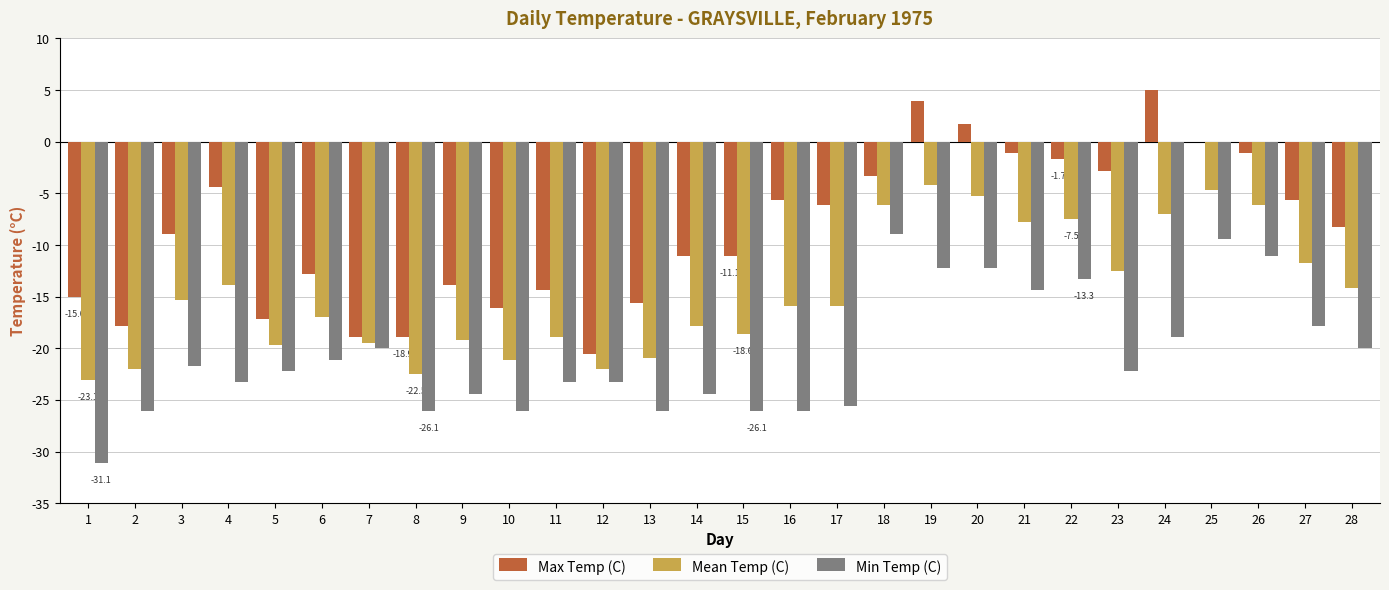

What is the greatest value displayed?

5.0